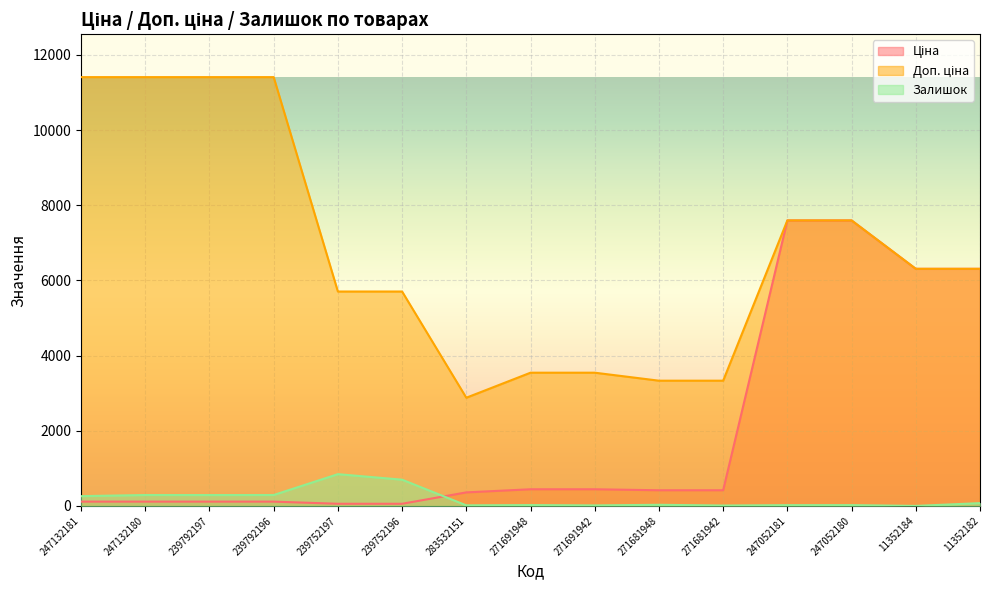

At how many categories does at least one series exceed 7106?

6